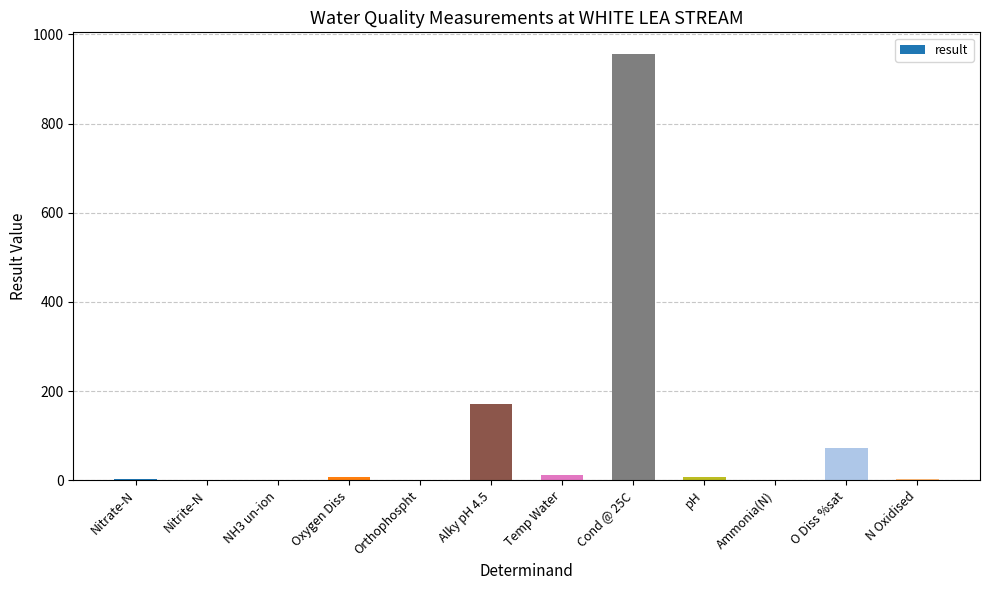

True or false: the data shows 121.8 at O Diss %sat.

False